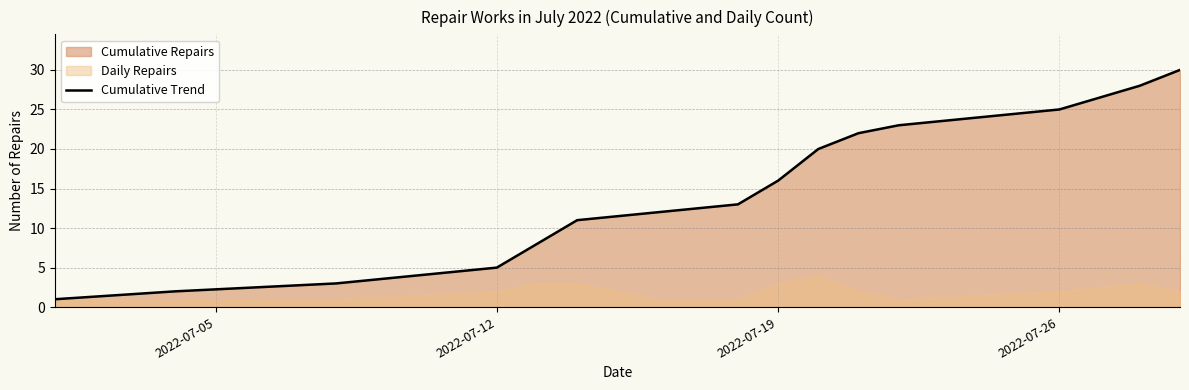

True or false: the data has more than 1 interior local peaks.

False